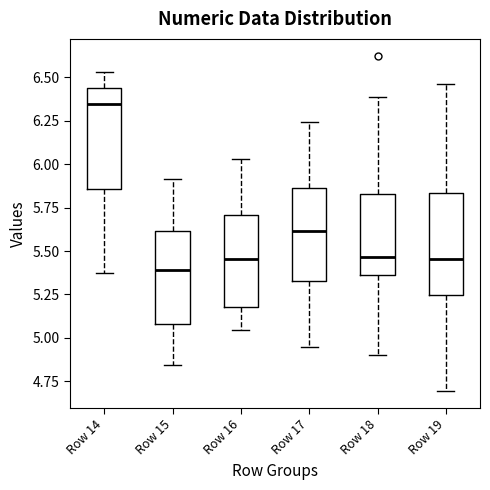

Reading left to right, transcribe this box plot: for each box, give where its median line is, the range the box spans, and where its two whiskers end, as read against the y-axis. The values are not printed on the chart, so give them approximately, as read against the axis.

Row 14: median 6.35, box 5.85 to 6.45, whiskers 5.35 to 6.55
Row 15: median 5.40, box 5.10 to 5.60, whiskers 4.85 to 5.90
Row 16: median 5.45, box 5.20 to 5.70, whiskers 5.05 to 6.05
Row 17: median 5.60, box 5.35 to 5.85, whiskers 4.95 to 6.25
Row 18: median 5.45, box 5.35 to 5.85, whiskers 4.90 to 6.40
Row 19: median 5.45, box 5.25 to 5.85, whiskers 4.70 to 6.45